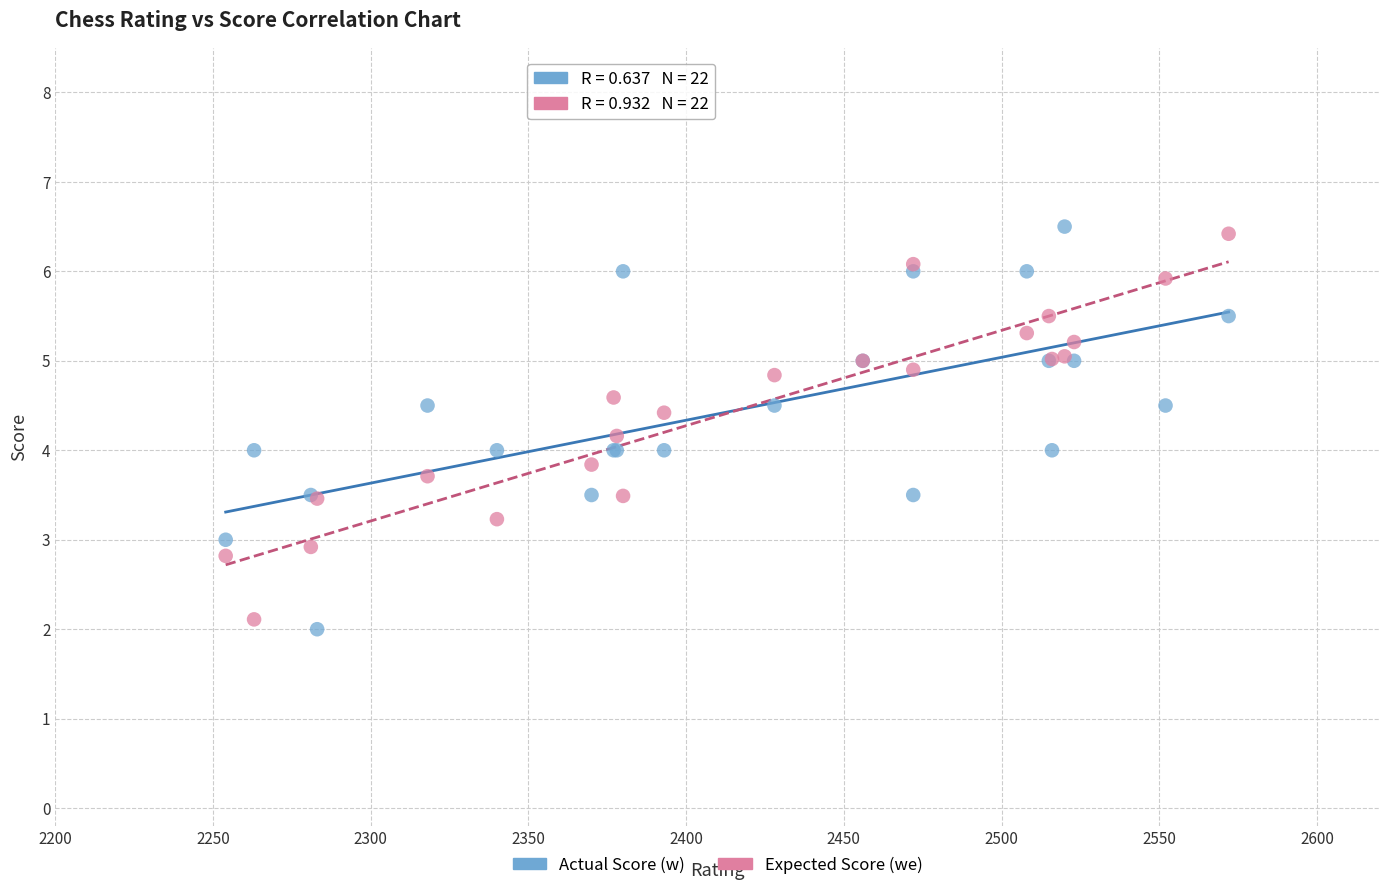

What are all the series names shown in the legend?

Actual Score (w), Expected Score (we)